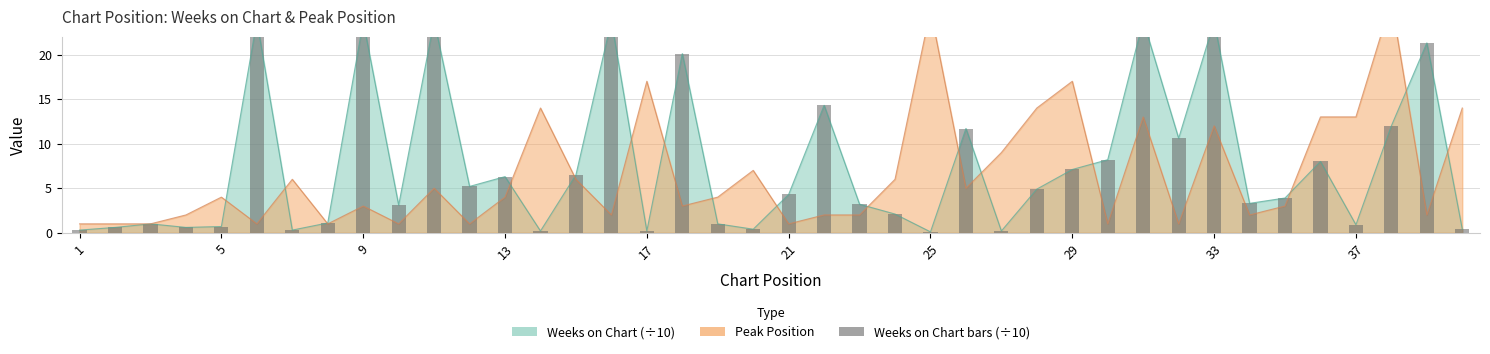

What is the difference between the second highest and minimum values?

23.7